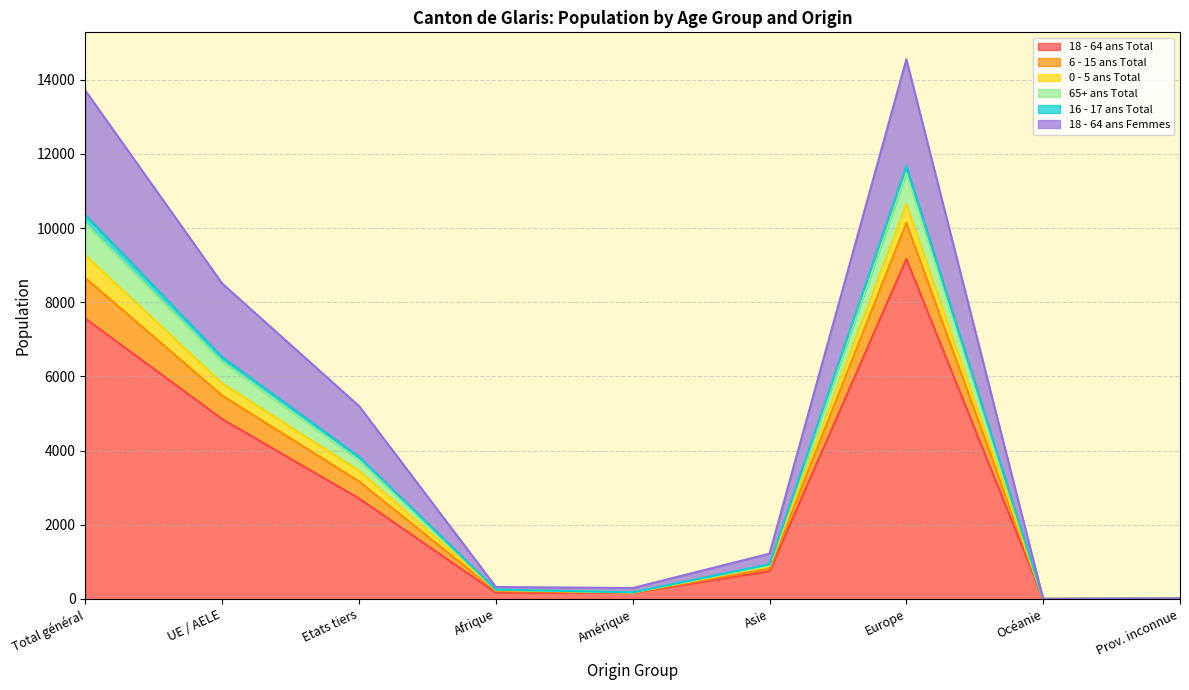

What is the smallest value displayed?

1